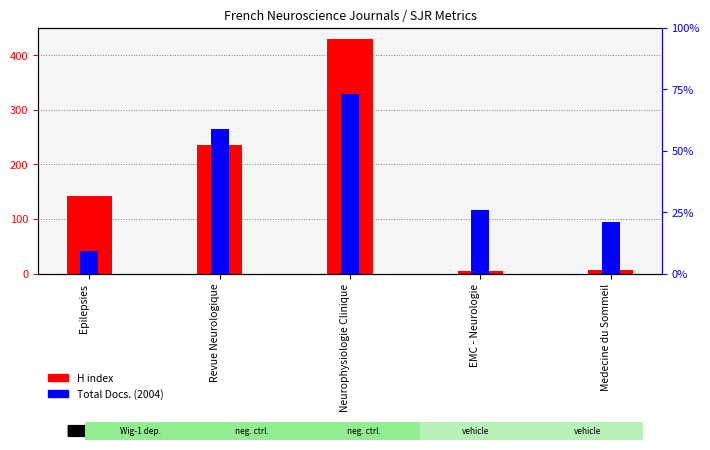

What is the difference between the H index values at Medecine du Sommeil and Epilepsies?

136